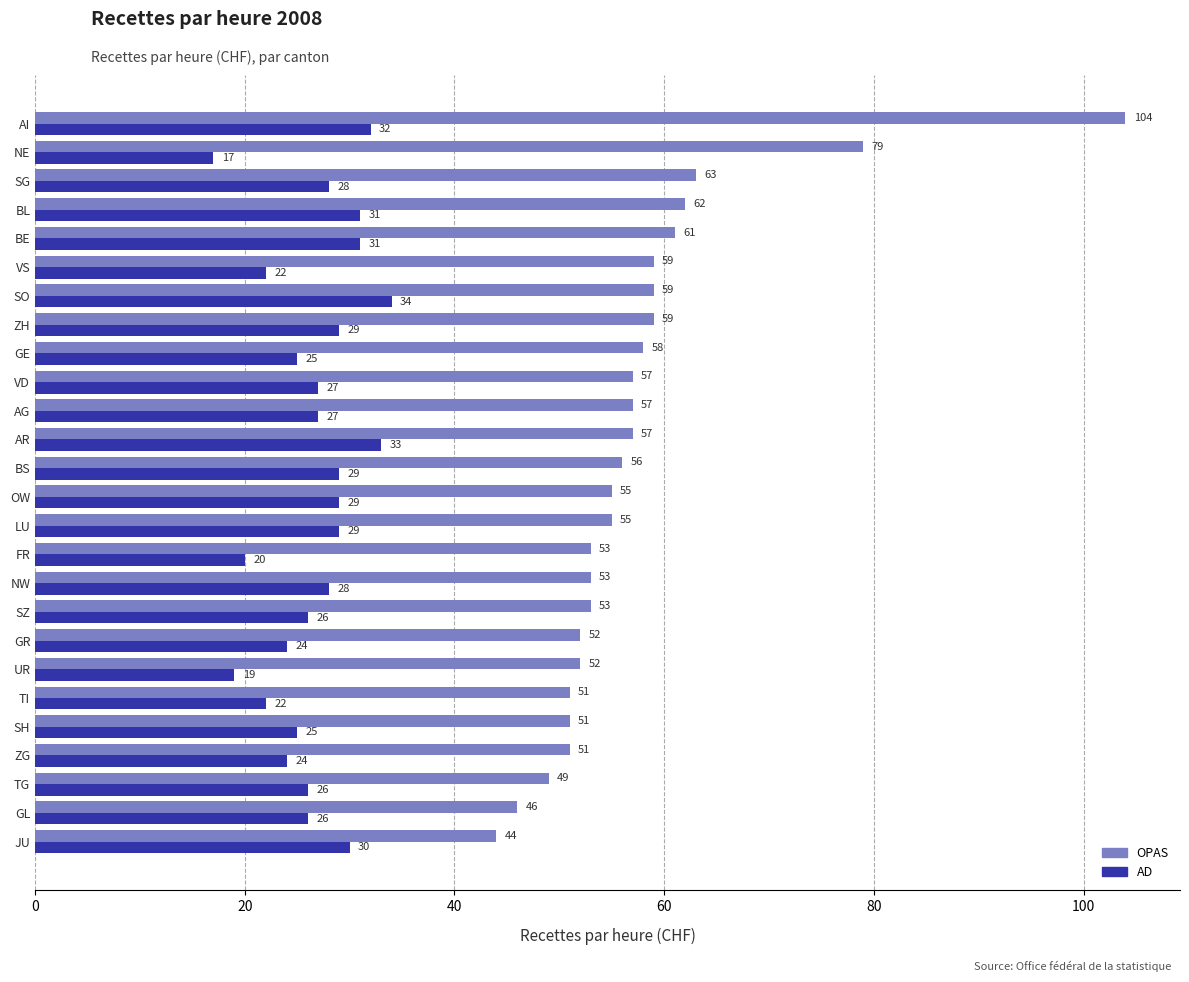

Is it true that AD equals 24 at ZG?

True